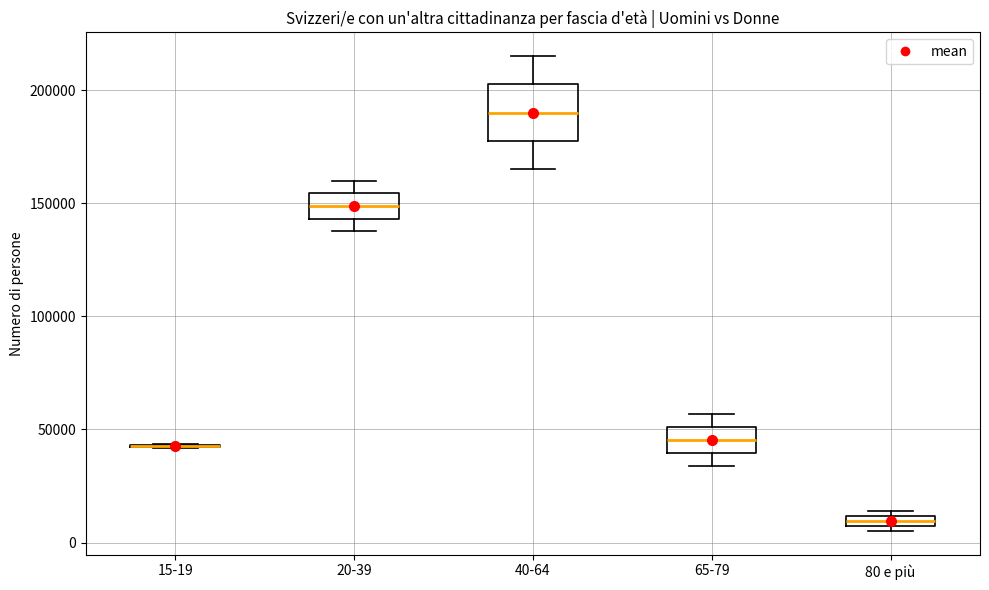

Which box is the tallest, from its lower edge to its upper edge?

40-64